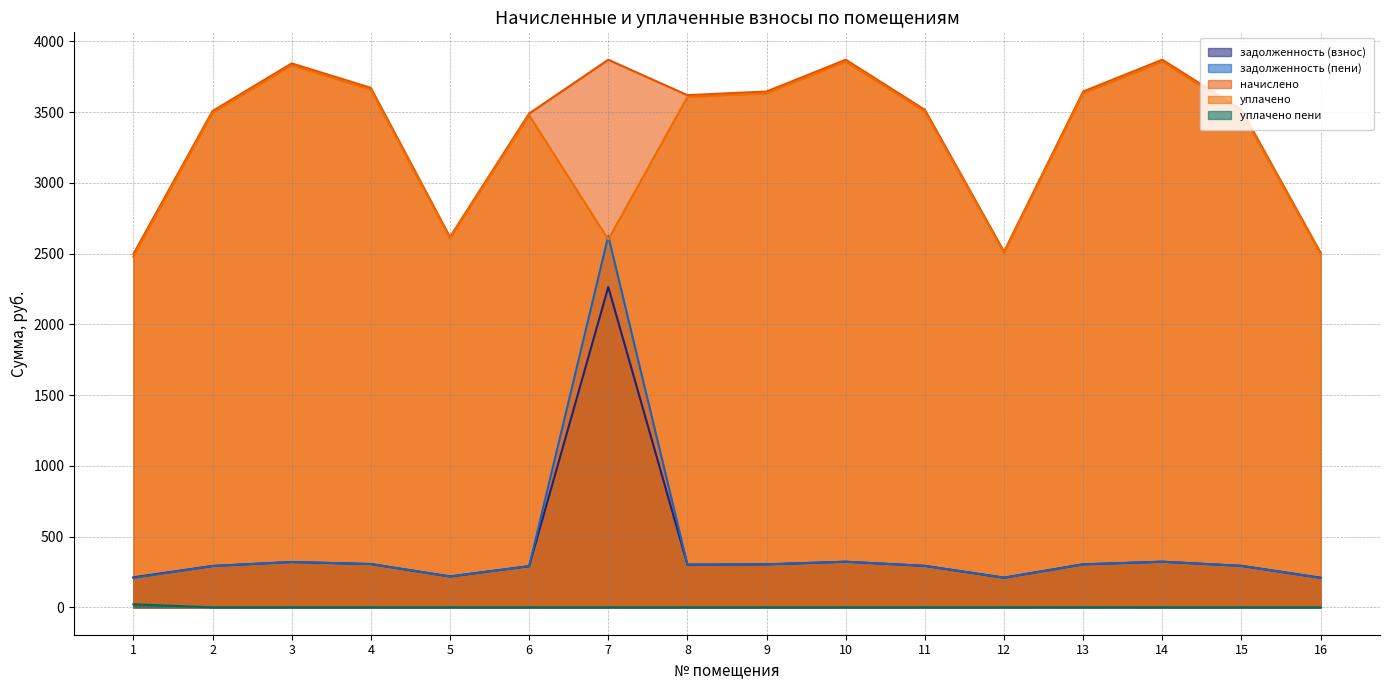

What is the approximate value of уплачено at 6?

3478.4